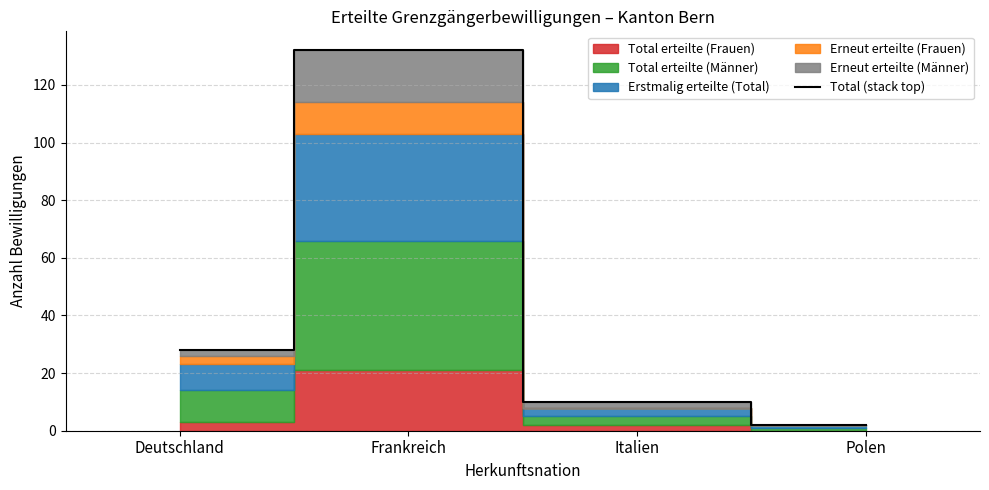

Reading right to left, transcribe all the data shown in this chart.

Polen=2	Italien=10	Frankreich=132	Deutschland=28